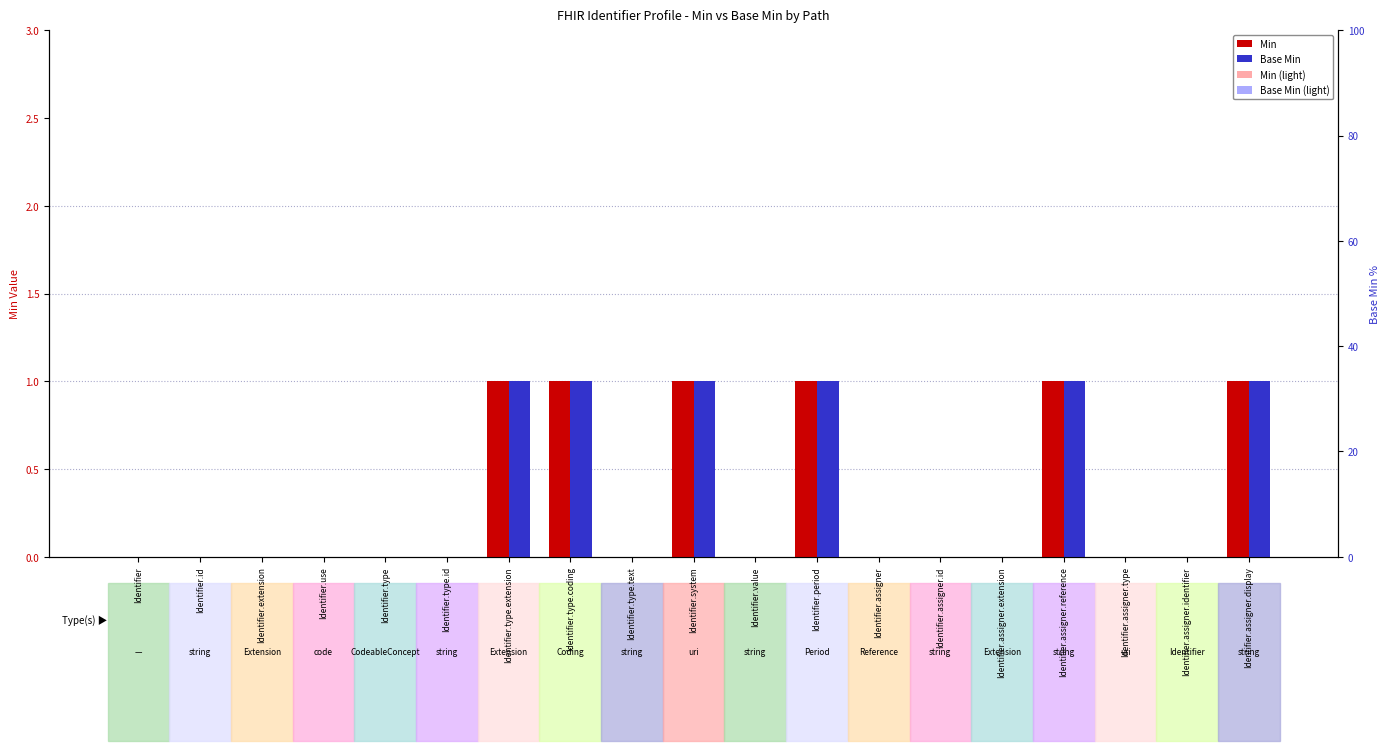

How many data points does each series have?

19